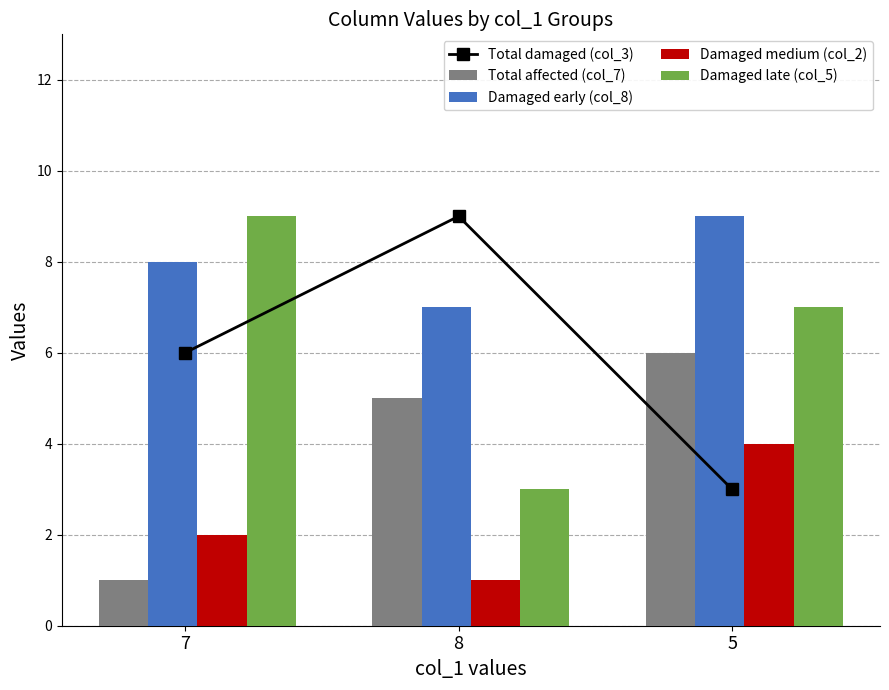

Is it true that Total damaged (col_3) equals 3 at 5?

True